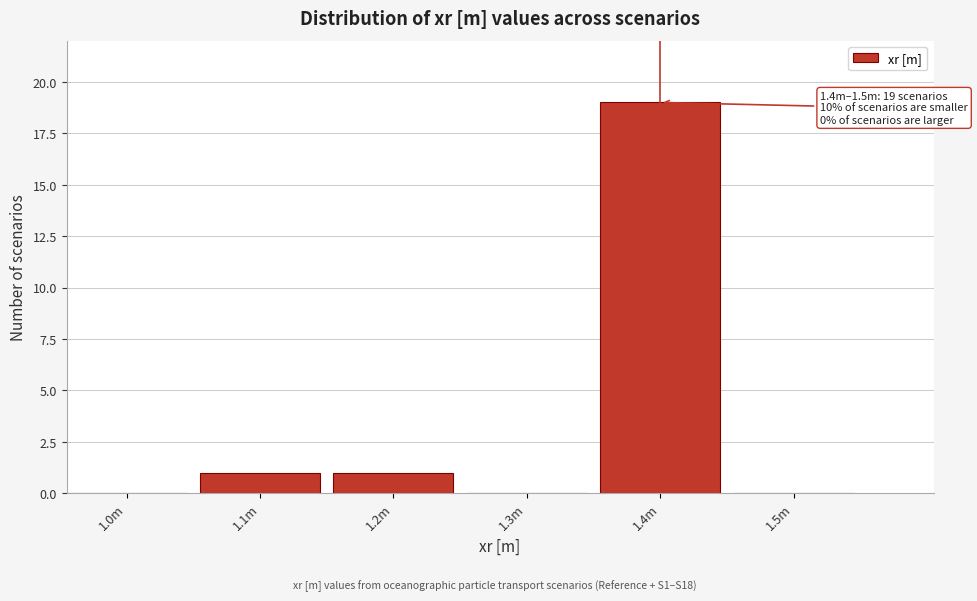

Reading left to right, what are all the values shown in this chart?

1.0m=0	1.1m=1	1.2m=1	1.3m=0	1.4m=19	1.5m=0